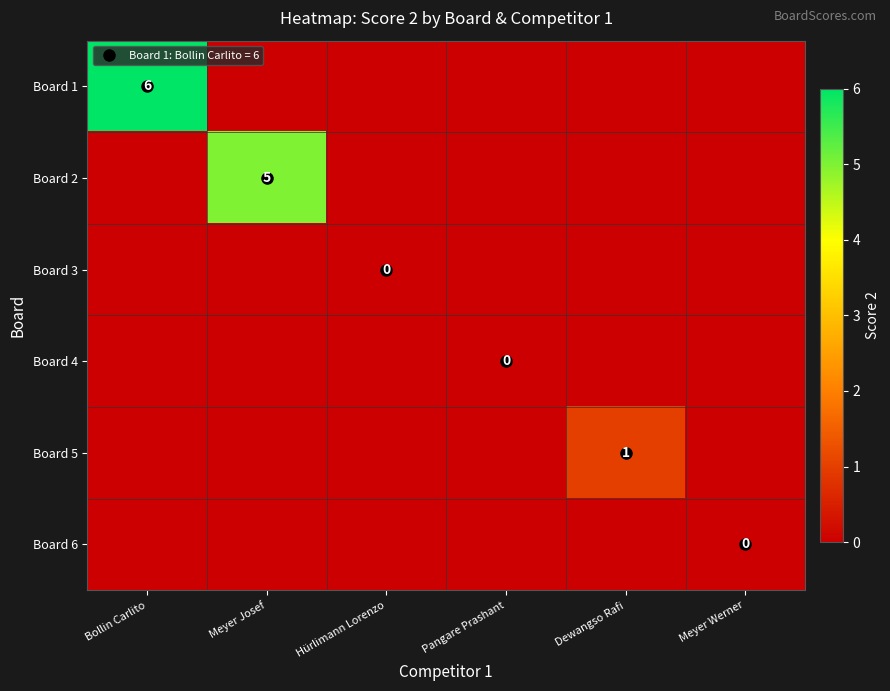

Which series has the largest range (max minus min)?

Board 1